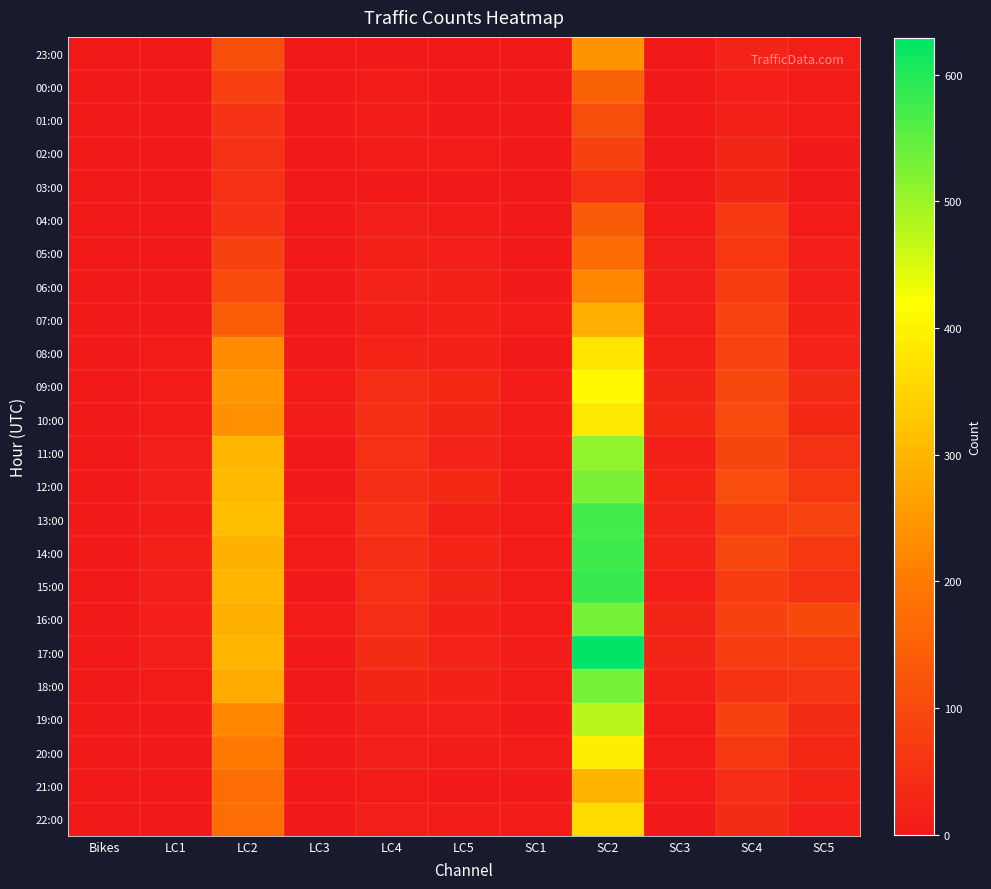

At how many categories does at least one series exceed 430?

1